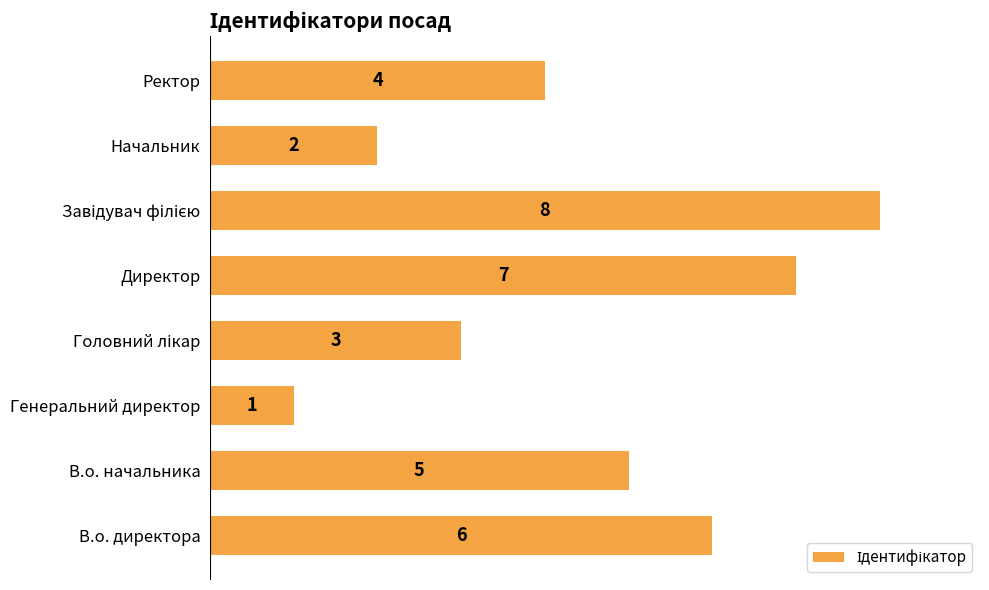

Which category has the lowest value across all series?

Генеральний директор